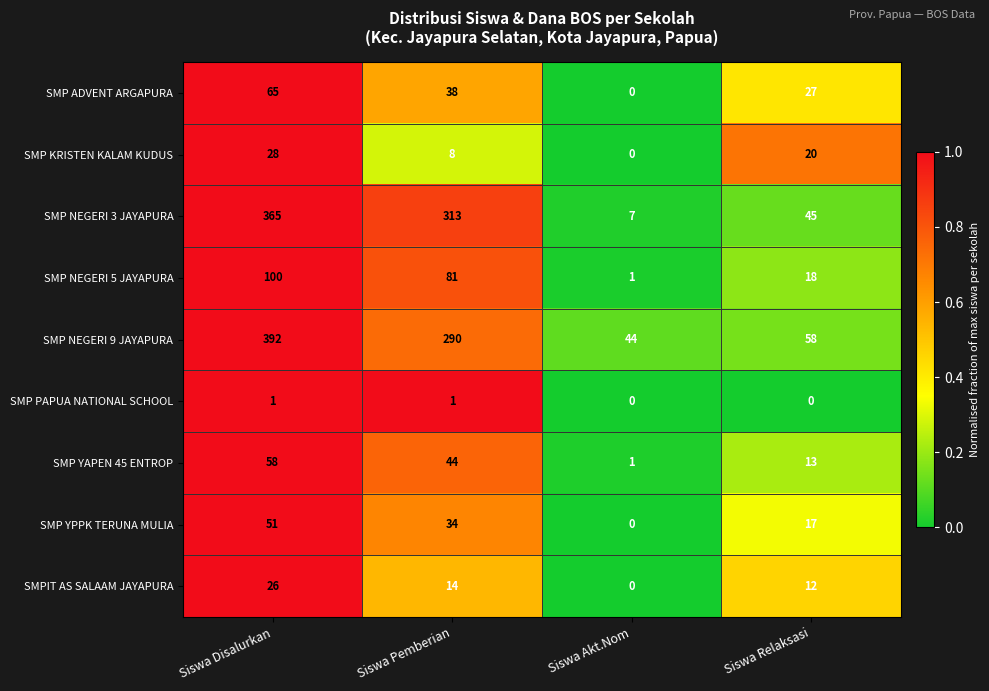

At which label does SMP ADVENT ARGAPURA reach its minimum?

Siswa Akt.Nom